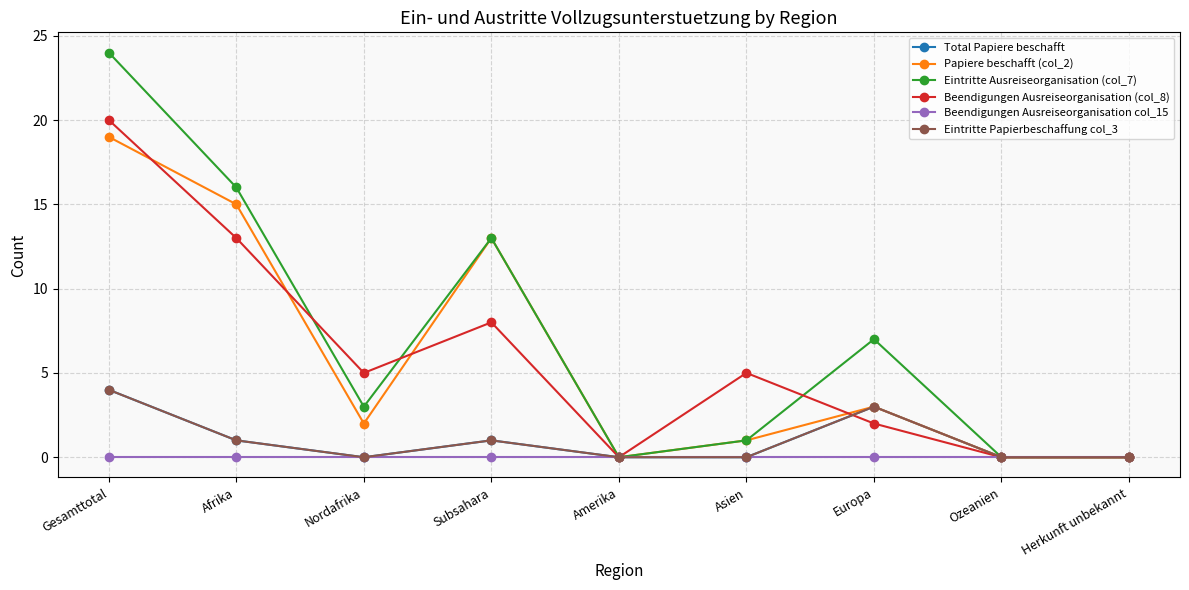

At which category does Papiere beschafft (col_2) reach its first local valley?

Nordafrika